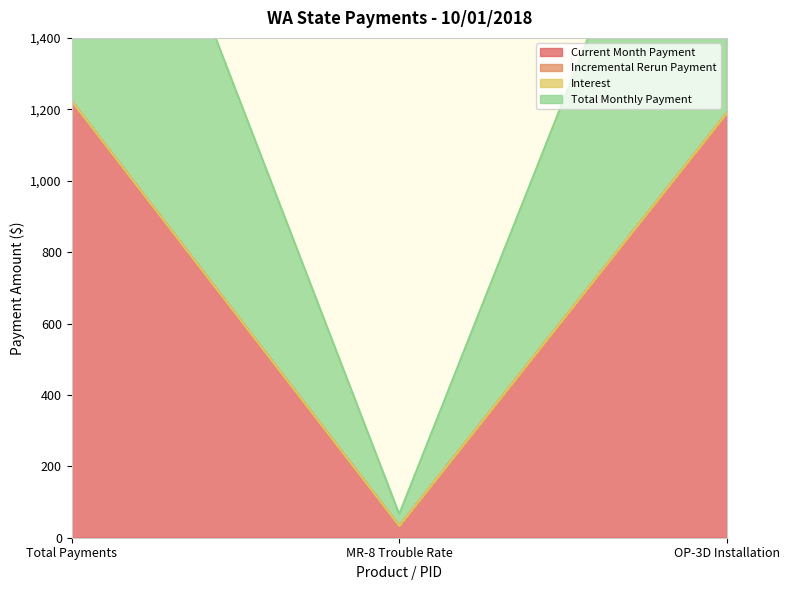

At which label does Current Month Payment first exceed 1190?

Total Payments